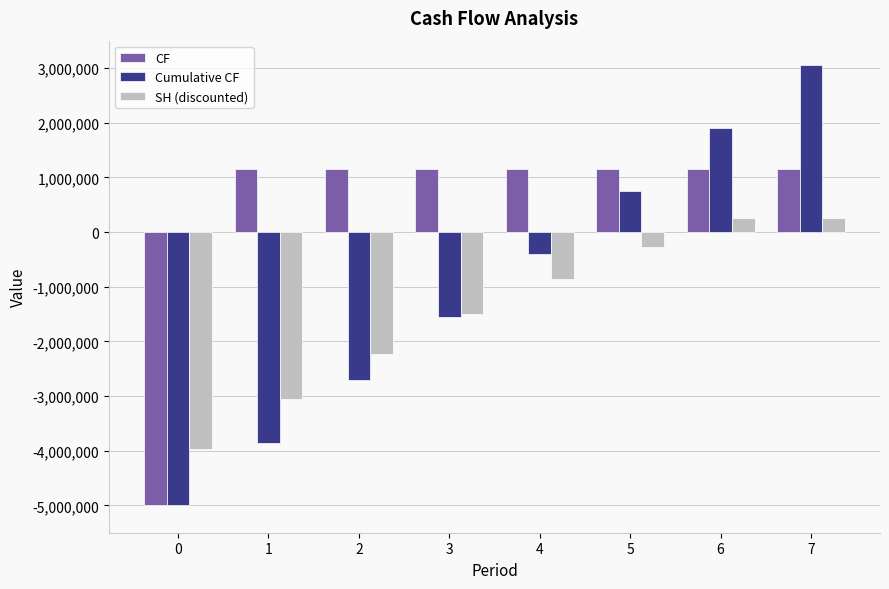

What is the difference between the Cumulative CF values at 2 and 3?

1150000.0